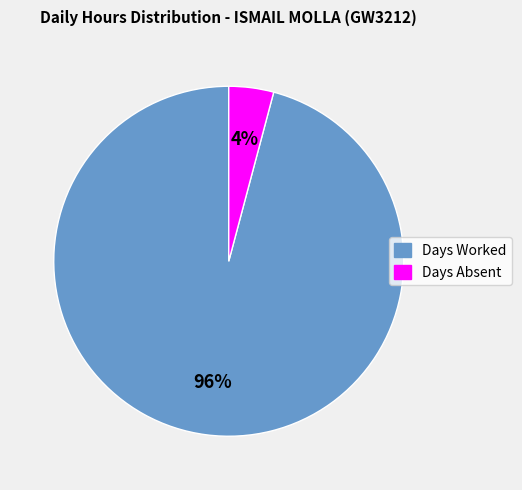

To the nearest percent, what is the average slice percentage?

50%